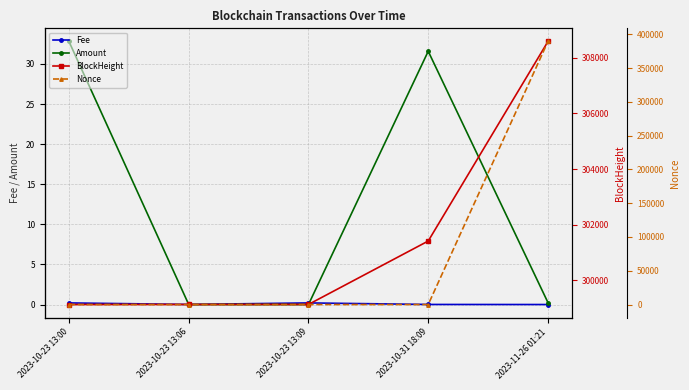

What is the label of the 1st point from the right?

2023-11-26 01:21